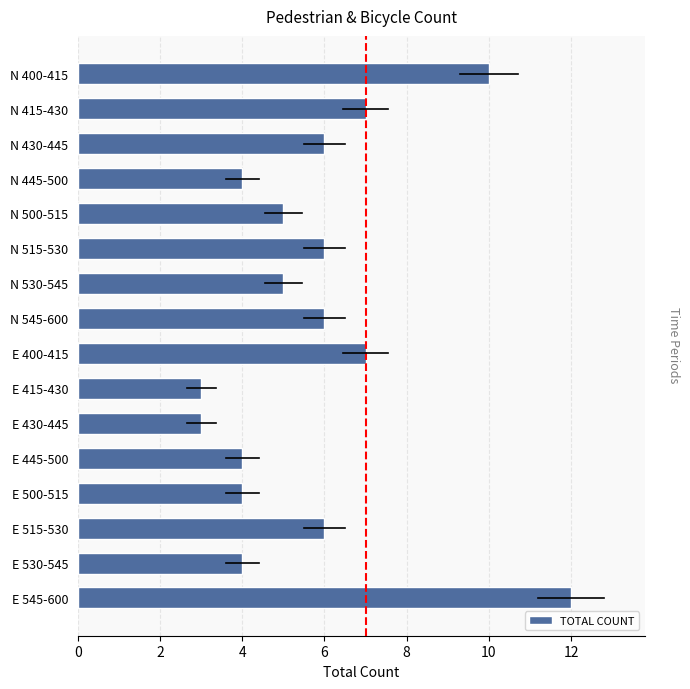

What is the difference between the maximum and minimum values?

9